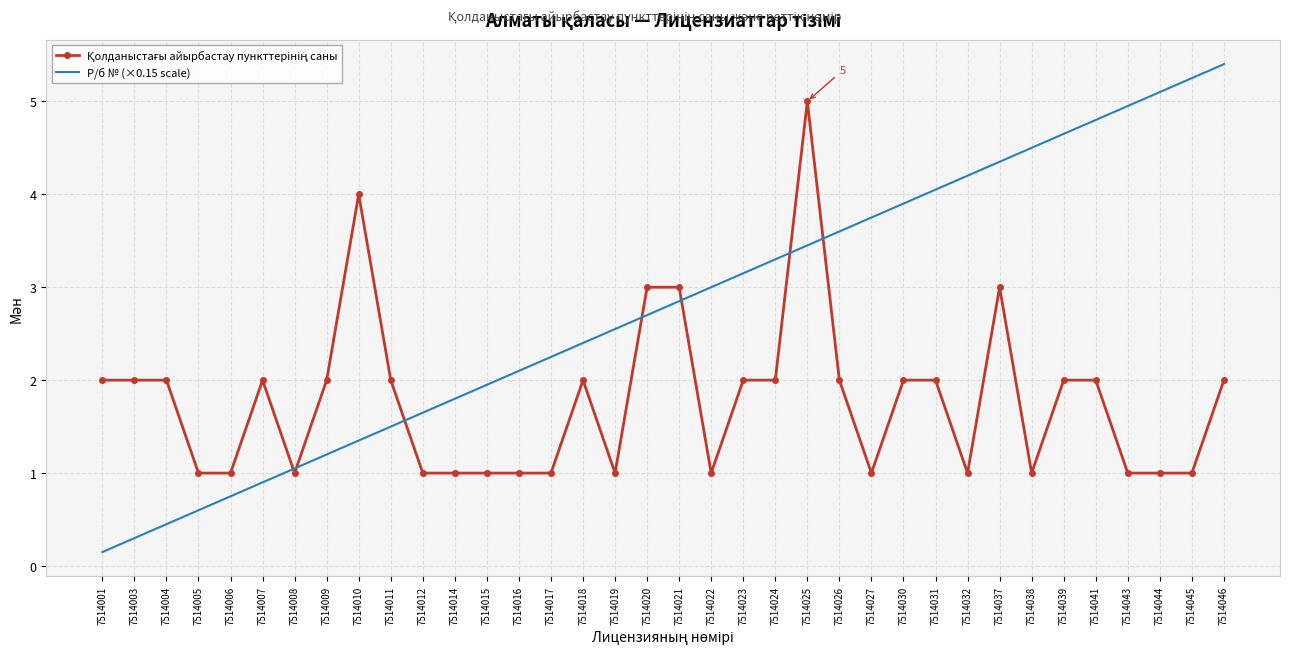

Is it true that Р/б № (×0.15 scale) equals 4.2 at 7514032?

True